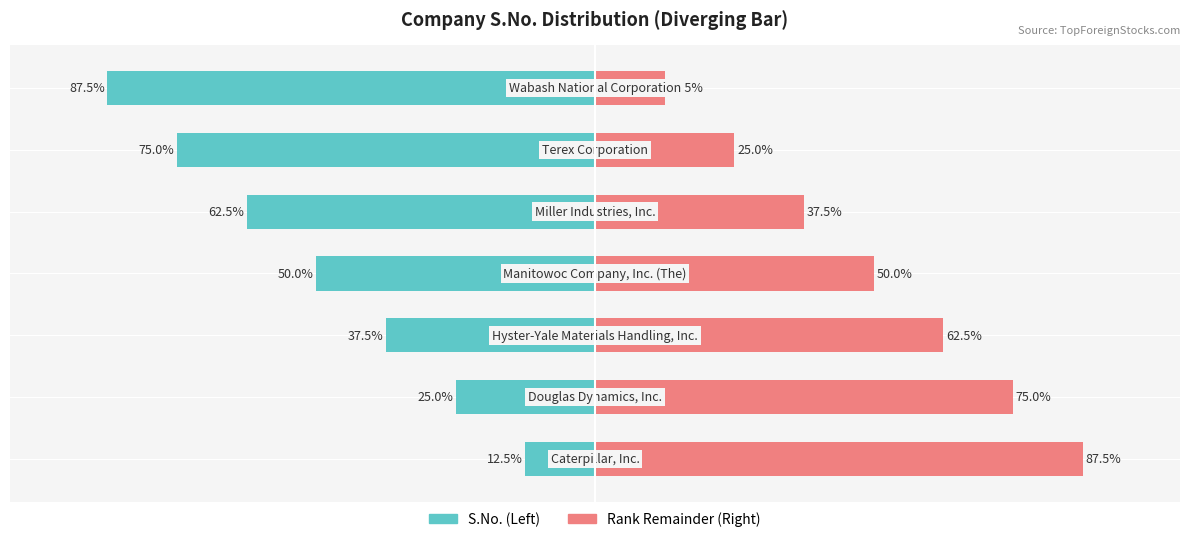

What is the sum of all Rank Remainder (Right) values?

350.0